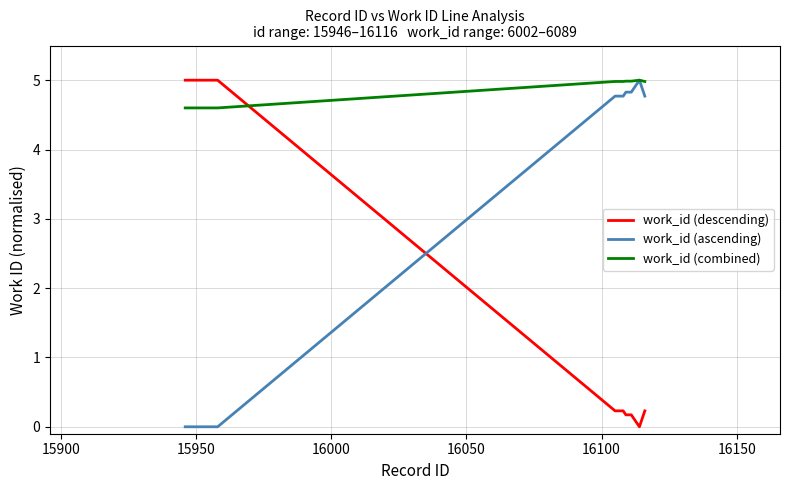

How many intersections are there between work_id (ascending) and work_id (descending)?

1